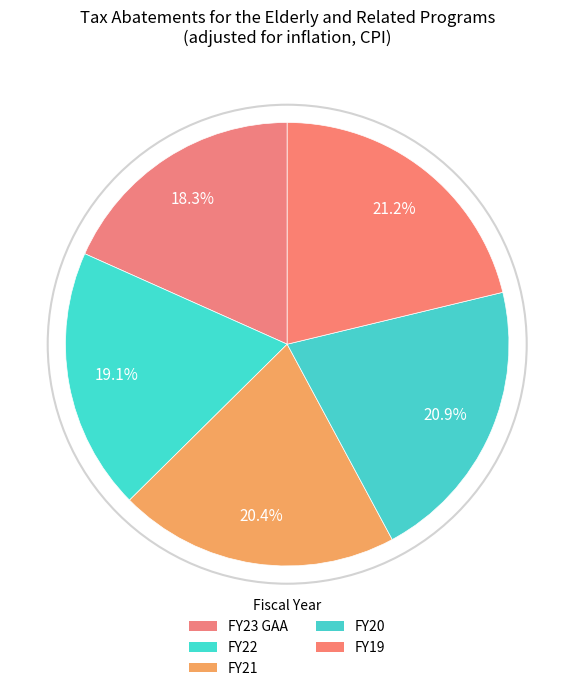

How many segments does this pie chart have?

5